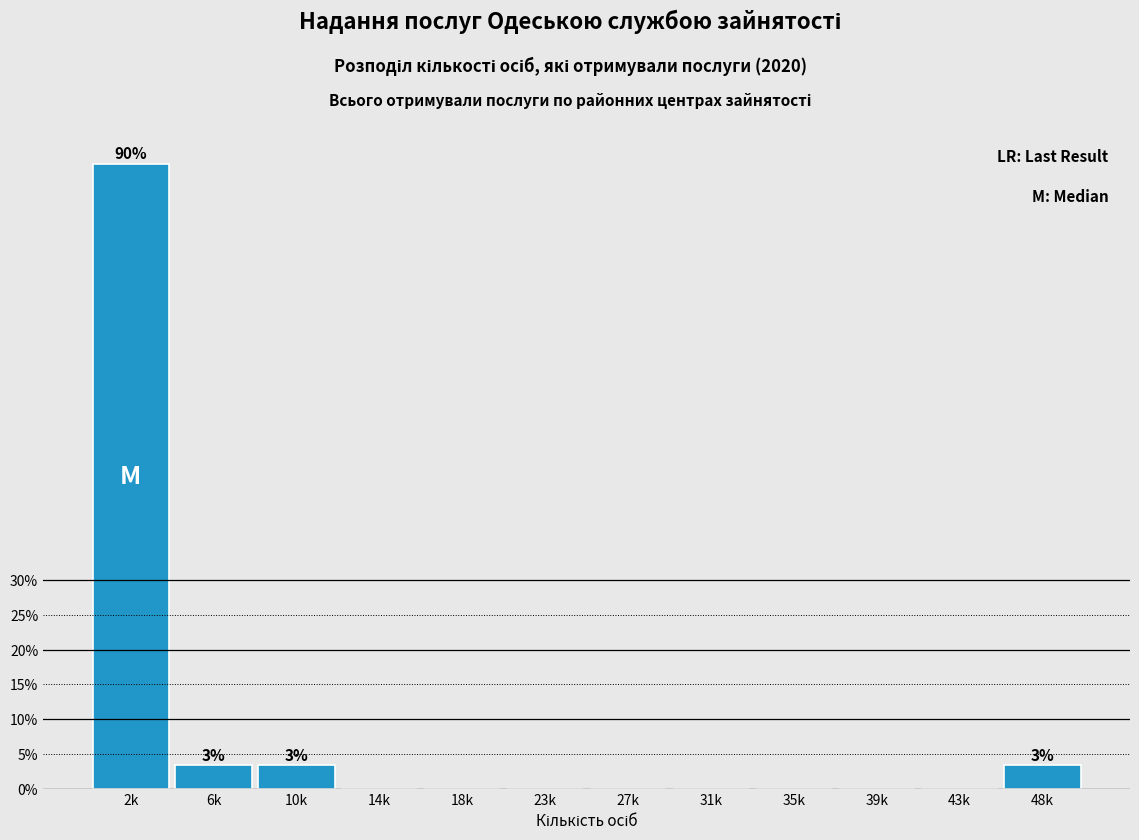

Reading left to right, list all the values displayed in this chart.

2k=90.0	6k=3.3	10k=3.3	14k=0.0	18k=0.0	23k=0.0	27k=0.0	31k=0.0	35k=0.0	39k=0.0	43k=0.0	48k=3.3